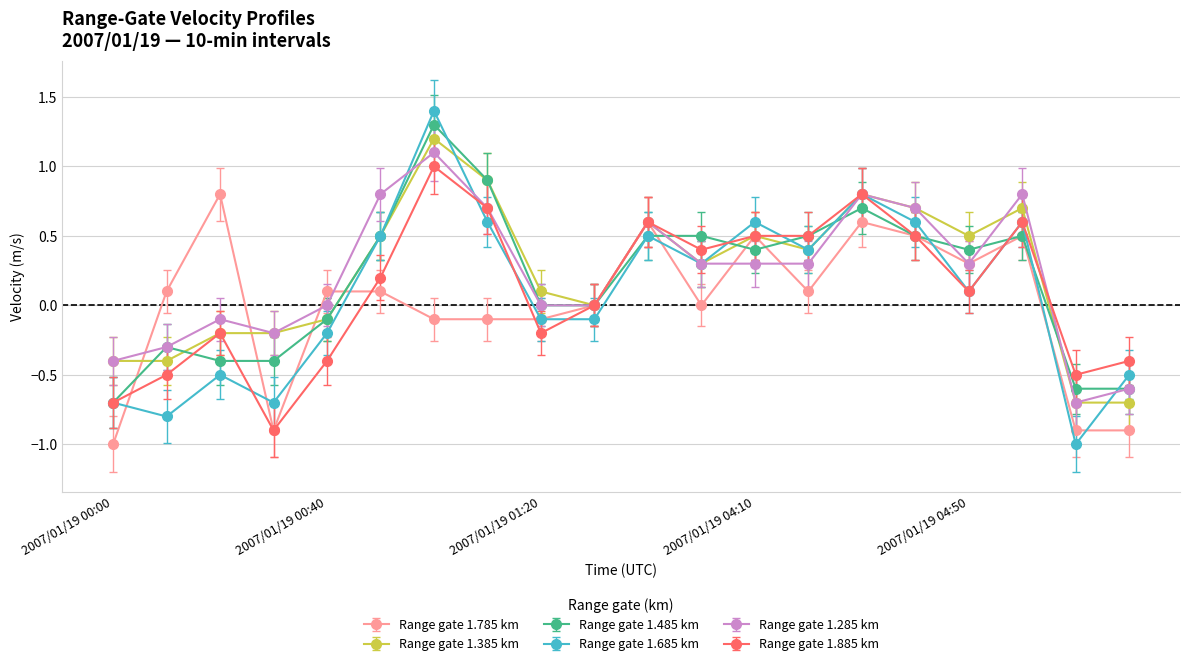

Which series has the widest spread of values?

Range gate 1.685 km